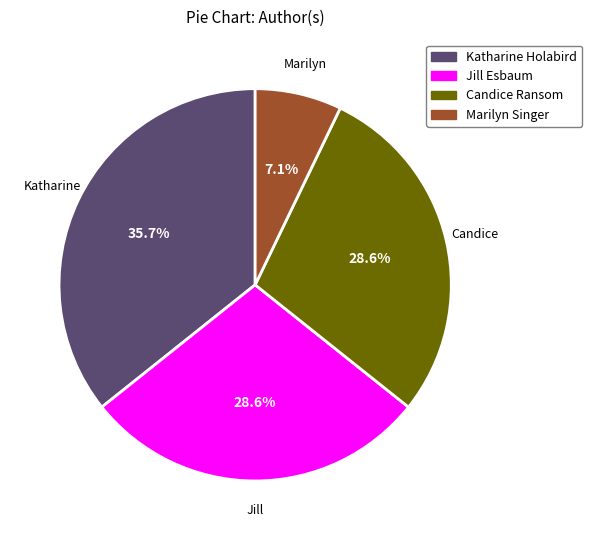

Does any single category account for the majority?

No